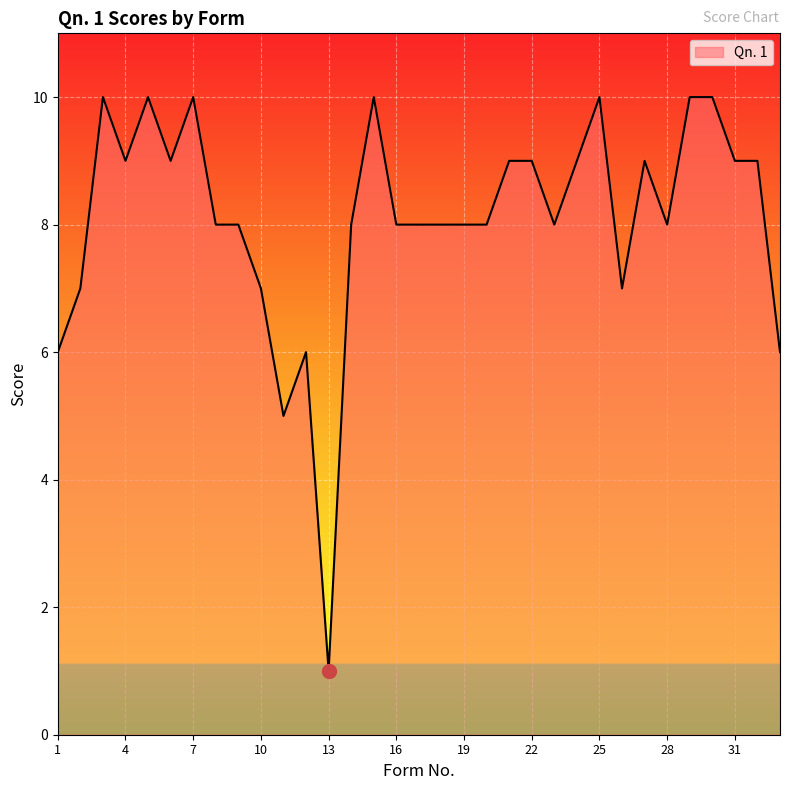

What is the greatest value displayed?

10